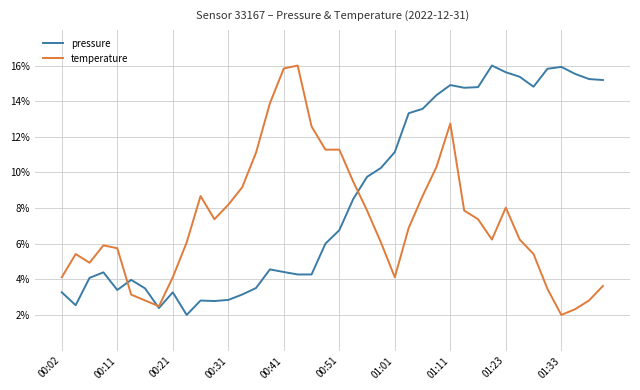

List the series in order of their overall mean, lowest first.

temperature, pressure